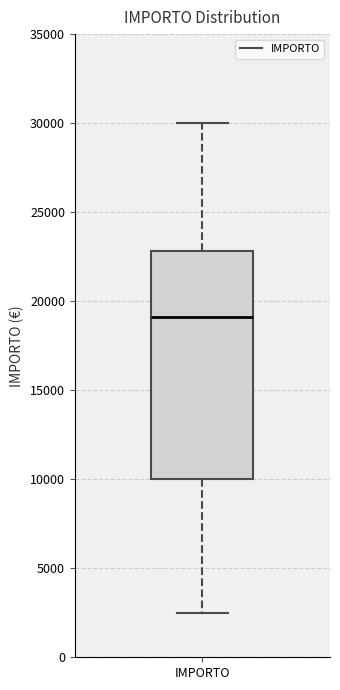

Where does the median line of the box for IMPORTO sit on the y-axis? The values are not printed on the chart, so give them approximately, as read against the axis.

19000